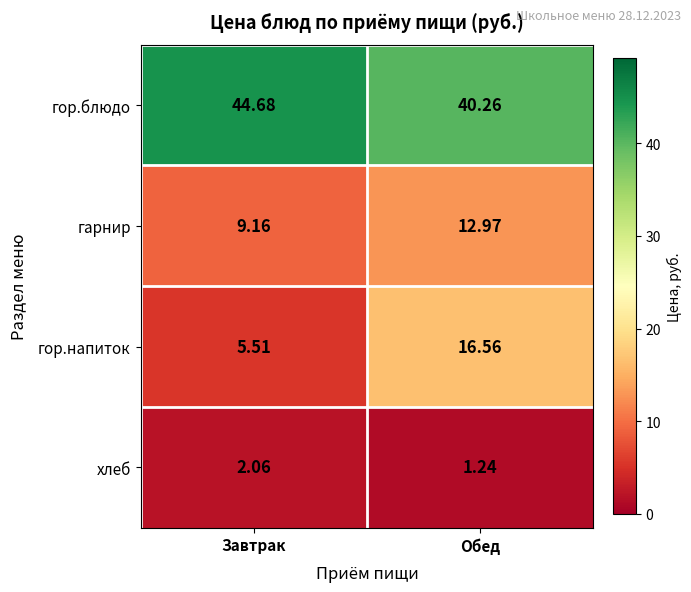

At Завтрак, list the series in order from largest to smallest.

гор.блюдо, гарнир, гор.напиток, хлеб